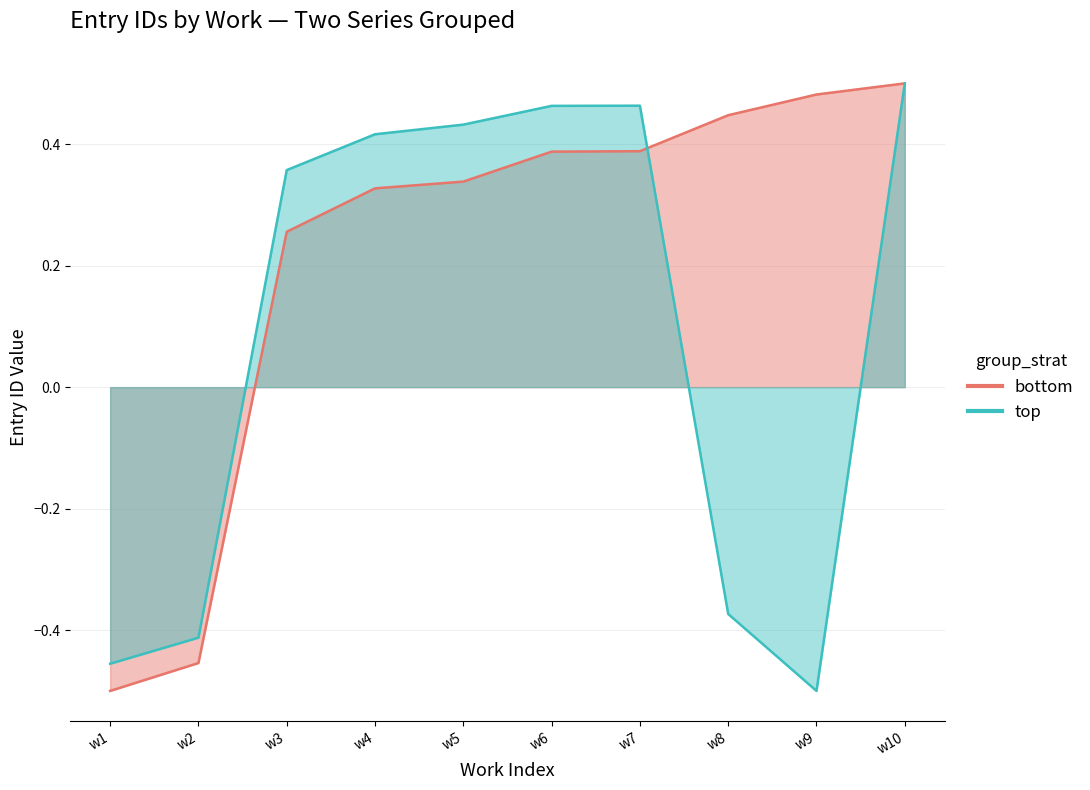

How many data points in top are above 0?

6